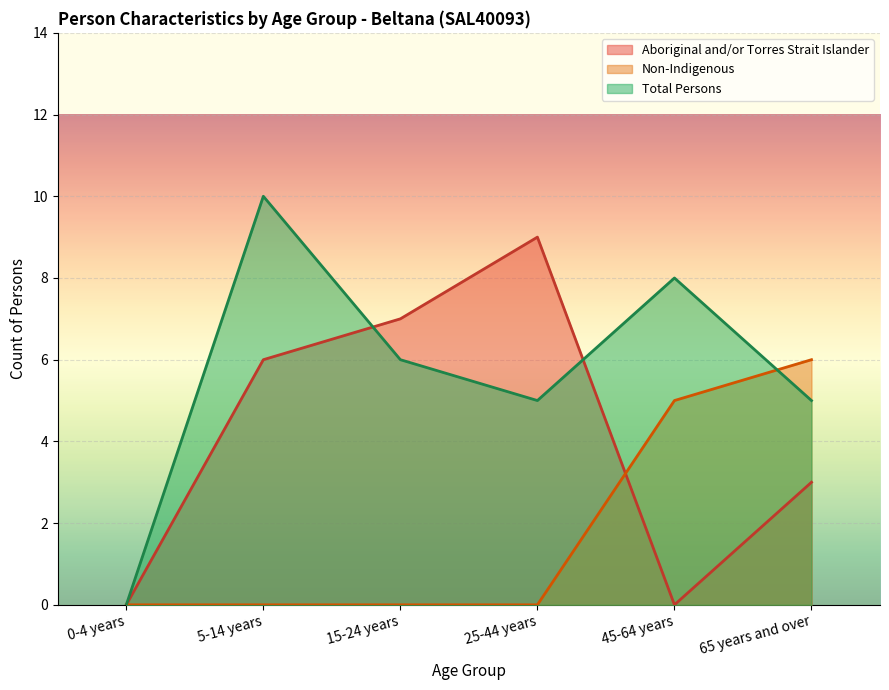

Rank the categories by Aboriginal and/or Torres Strait Islander value from lowest to highest.

0-4 years, 45-64 years, 65 years and over, 5-14 years, 15-24 years, 25-44 years